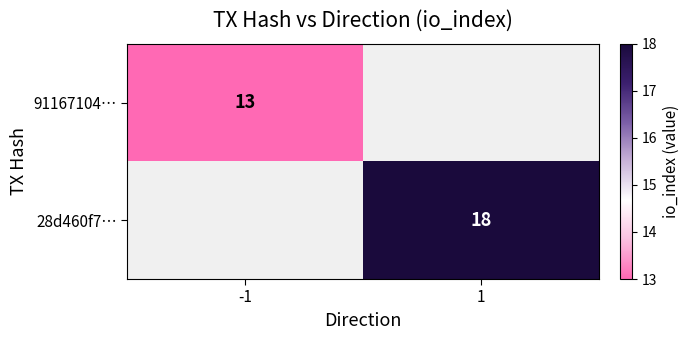

The 91167104… series shows 13 at -1. True or false?

True